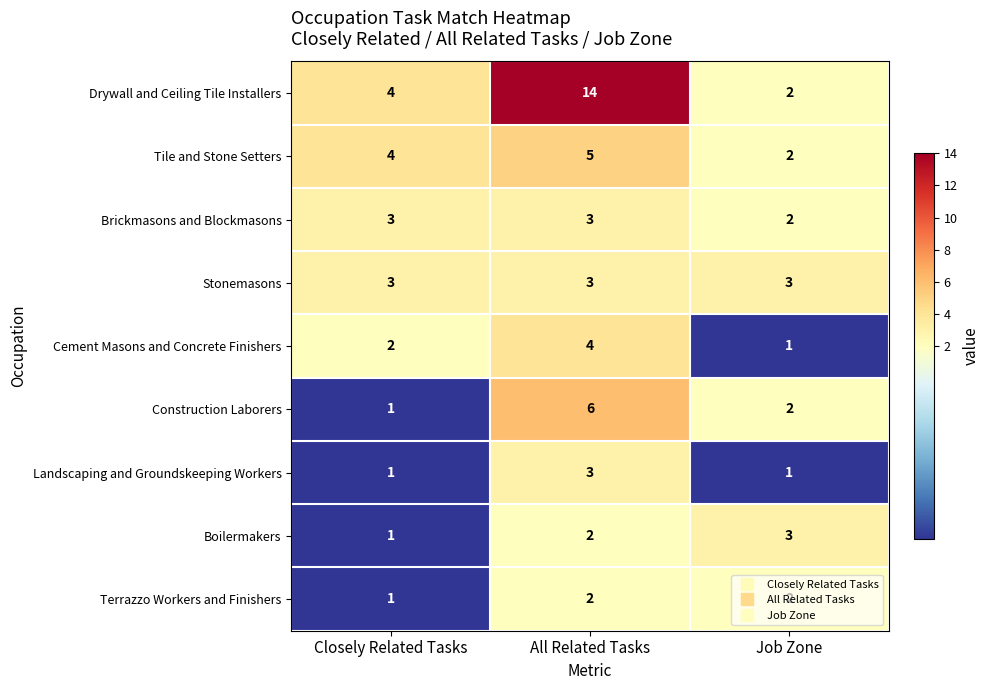

How many data points in Cement Masons and Concrete Finishers are less than 2?

1